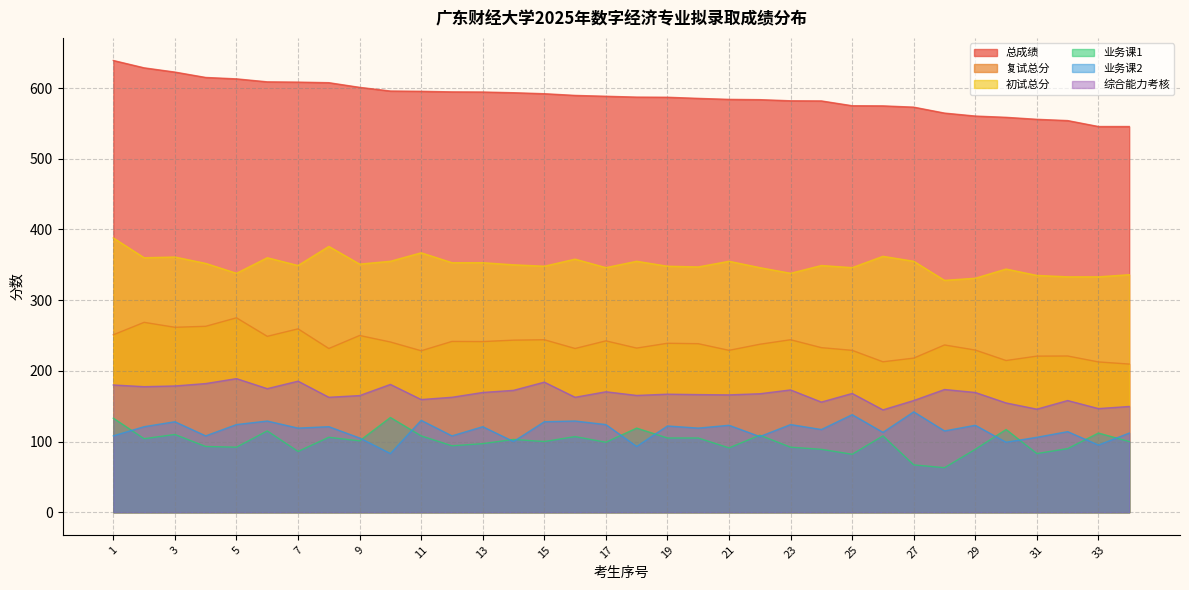

True or false: 总成绩 and 复试总分 intersect in this chart.

False